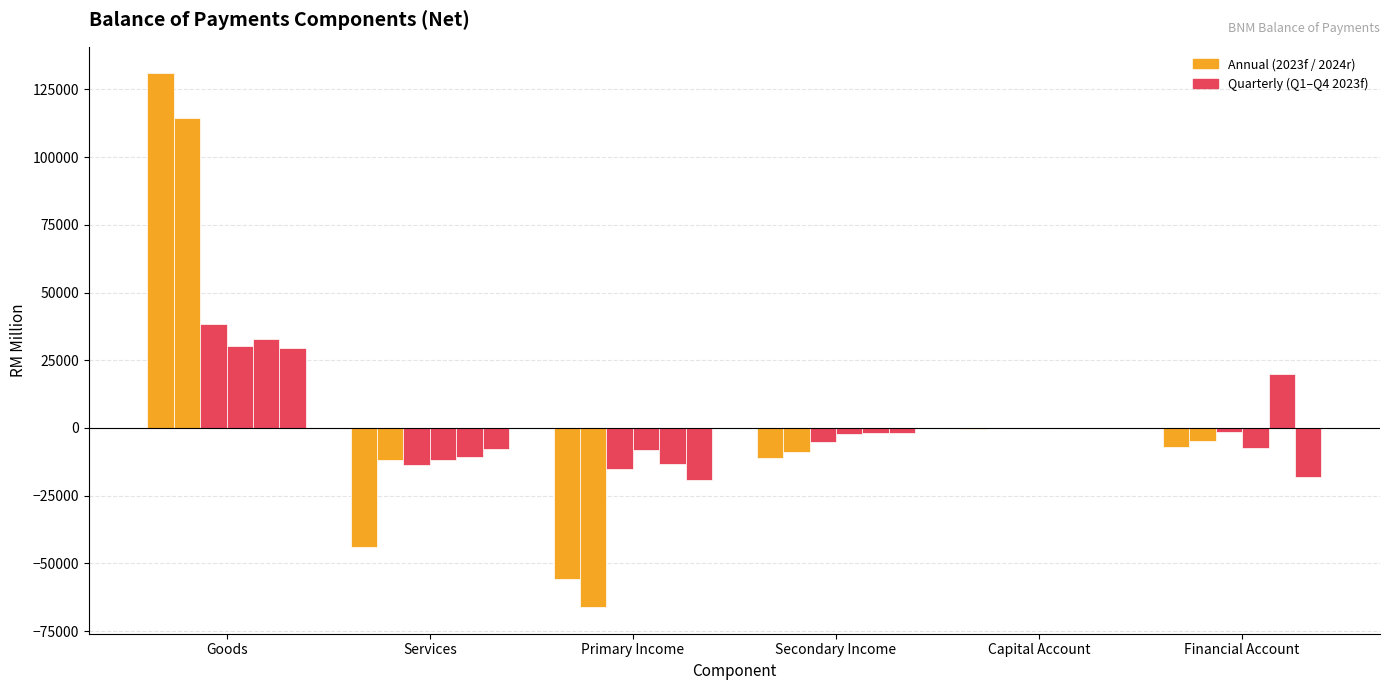

Reading right to left, extract all data points from this chart.

2023 f: Financial Account=-7149.9	Capital Account=-258.6	Secondary Income=-11195.4	Primary Income=-55660.8	Services=-43992.7	Goods=130897.1
2024 r: Financial Account=-4928.1	Capital Account=-7.9	Secondary Income=-8963.3	Primary Income=-66110.7	Services=-11672.2	Goods=114462.3
Q1 2023: Financial Account=-1585.7	Capital Account=-71.0	Secondary Income=-5322.0	Primary Income=-15322.2	Services=-13738.4	Goods=38251.0
Q2 2023: Financial Account=-7458.5	Capital Account=-20.3	Secondary Income=-2089.5	Primary Income=-7989.5	Services=-11923.3	Goods=30199.2
Q3 2023: Financial Account=19968.2	Capital Account=-21.1	Secondary Income=-1814.0	Primary Income=-13138.7	Services=-10646.8	Goods=32727.2
Q4 2023: Financial Account=-18073.9	Capital Account=-146.2	Secondary Income=-1969.9	Primary Income=-19210.4	Services=-7684.3	Goods=29719.6